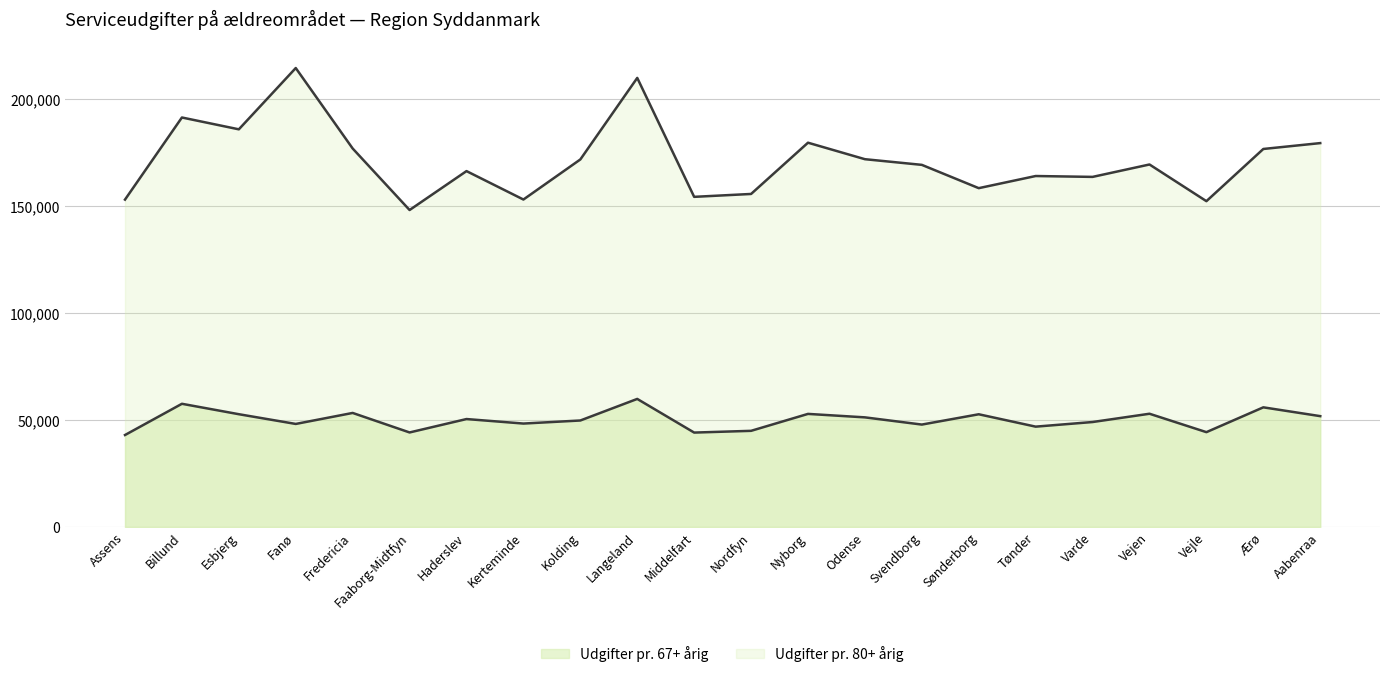

What is the sum of the Udgifter pr. 80+ årig values at Odense and Billund?

363511.8